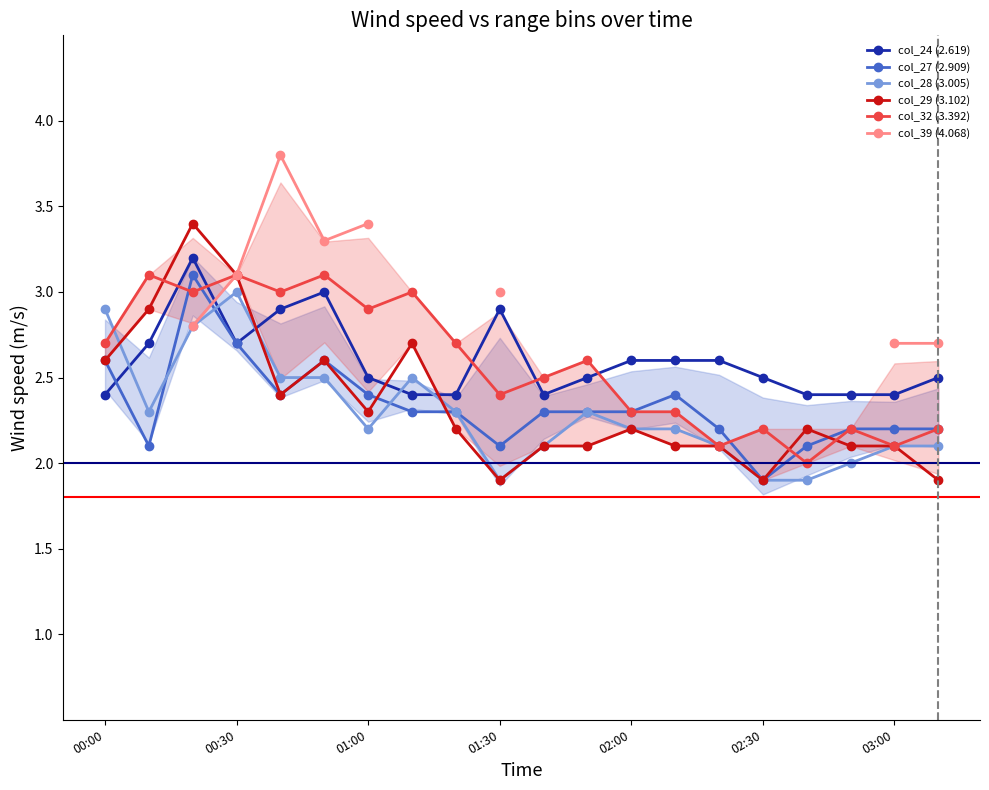

What are all the series names shown in the legend?

col_24 (2.619), col_27 (2.909), col_28 (3.005), col_29 (3.102), col_32 (3.392), col_39 (4.068)